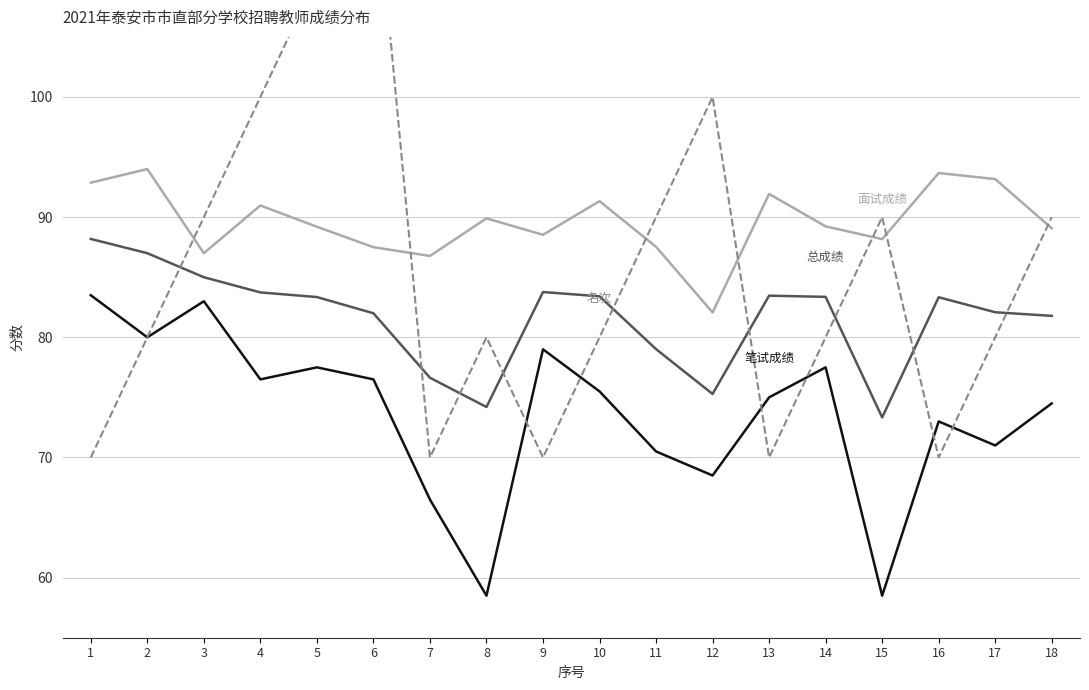

What is the difference between the highest and lowest values at 7?

20.3